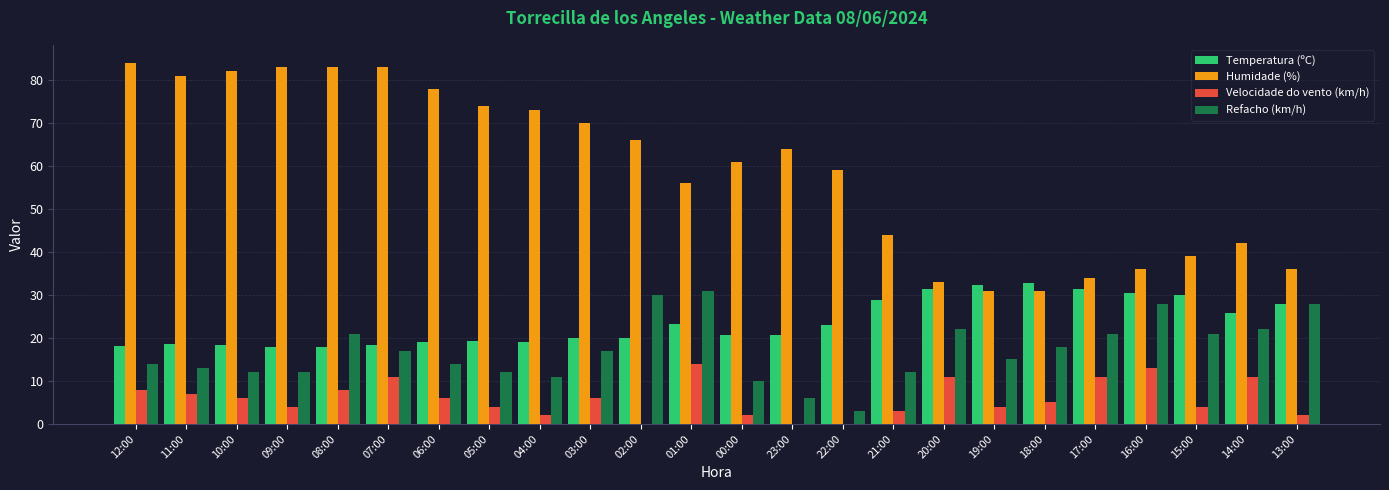

What is the sum of the Temperatura (ºC) values at 05:00 and 18:00?

52.1